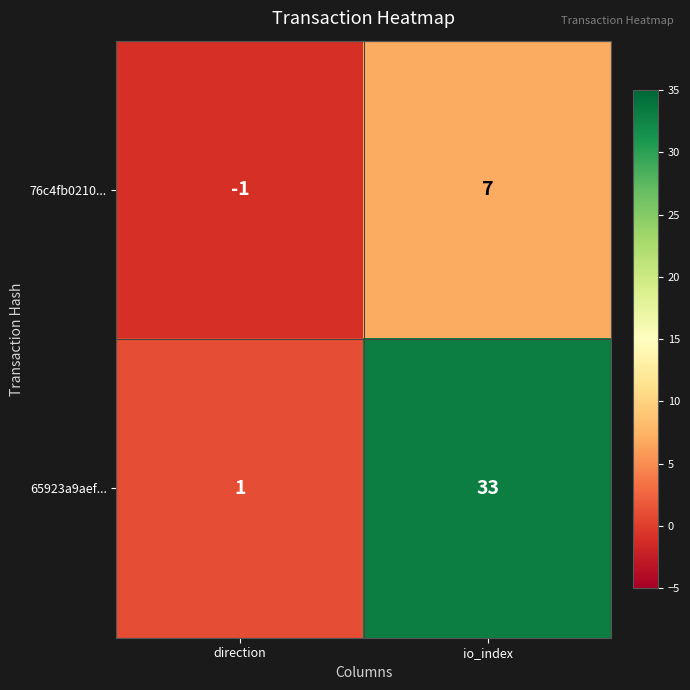

Is the value of 65923a9aef... at io_index greater than the value of 76c4fb0210... at io_index?

Yes